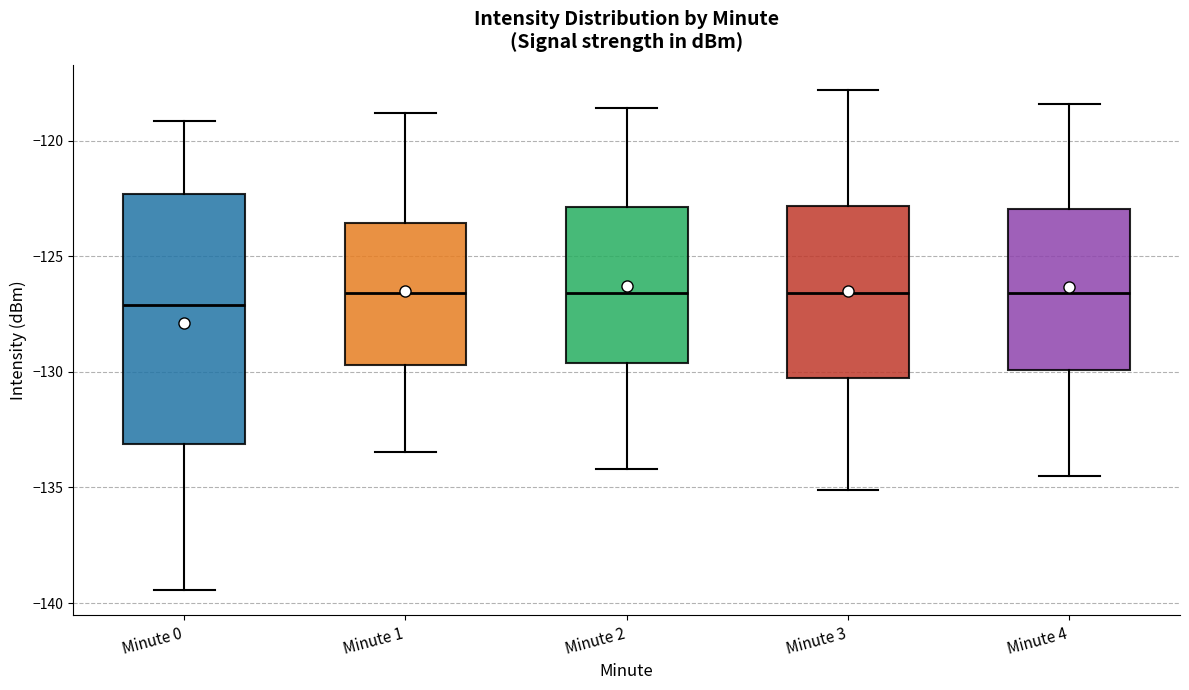

Reading left to right, read every box against the y-axis: the position of its median line, the range the box covers, and the ends of its whiskers. The values are not printed on the chart, so give them approximately, as read against the axis.

Minute 0: median -127.0, box -133.0 to -122.5, whiskers -139.5 to -119.0
Minute 1: median -126.5, box -129.5 to -123.5, whiskers -133.5 to -119.0
Minute 2: median -126.5, box -129.5 to -123.0, whiskers -134.0 to -118.5
Minute 3: median -126.5, box -130.5 to -123.0, whiskers -135.0 to -118.0
Minute 4: median -126.5, box -130.0 to -123.0, whiskers -134.5 to -118.5